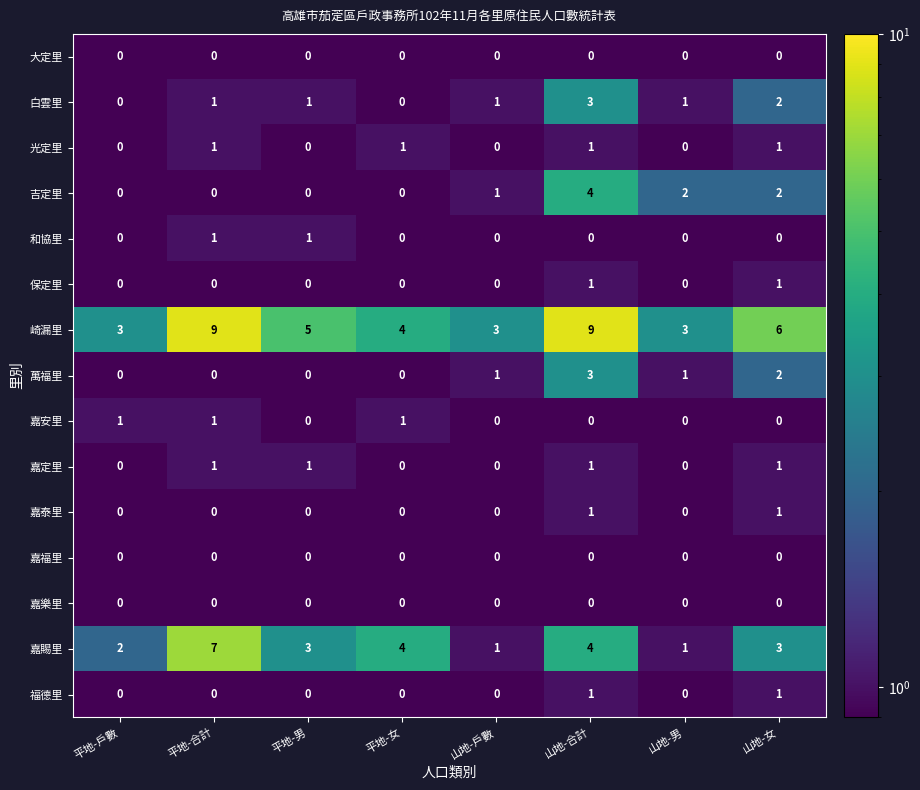

What is the maximum value shown in the chart?

9